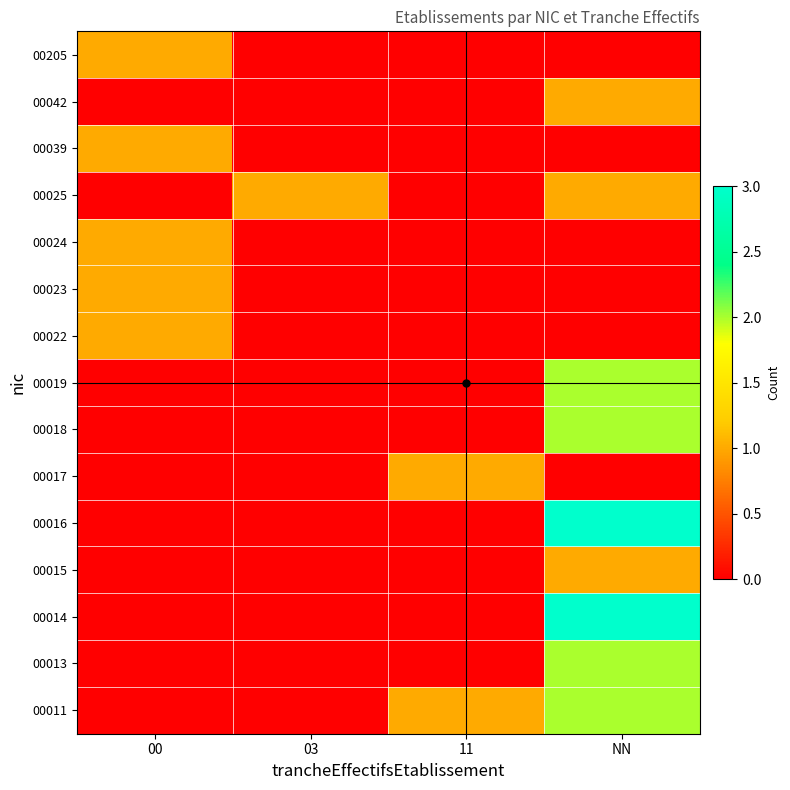

Which category has the highest value across all series?

NN